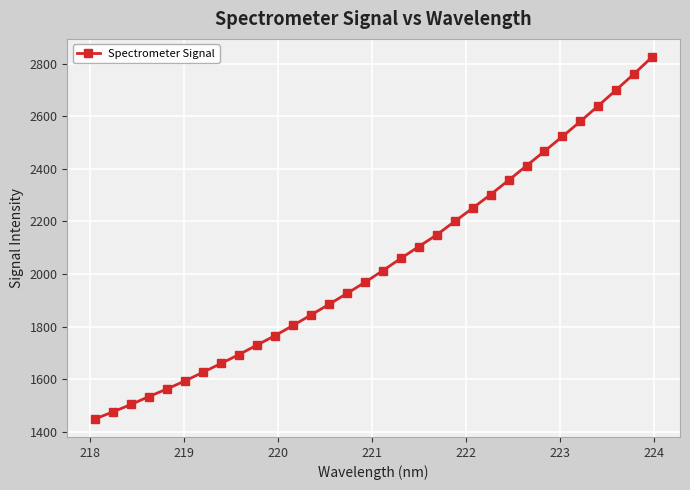

How many lines are shown in the chart?

1